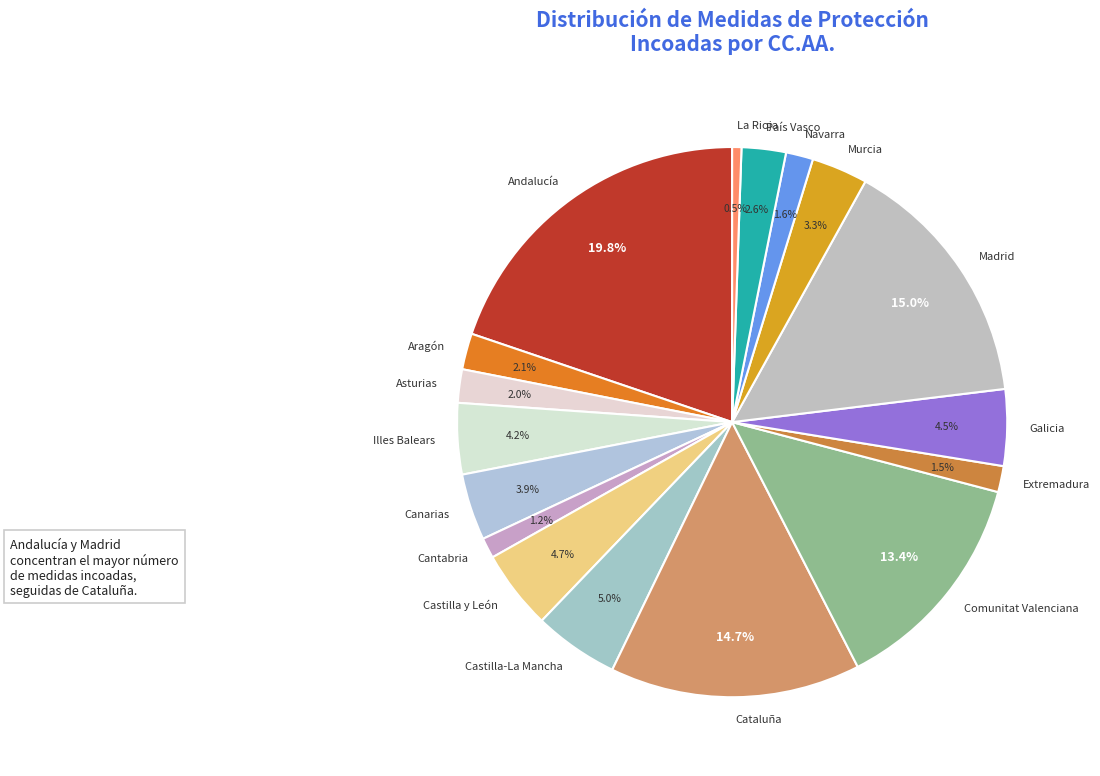

Is Illes Balears the majority of the pie?

No